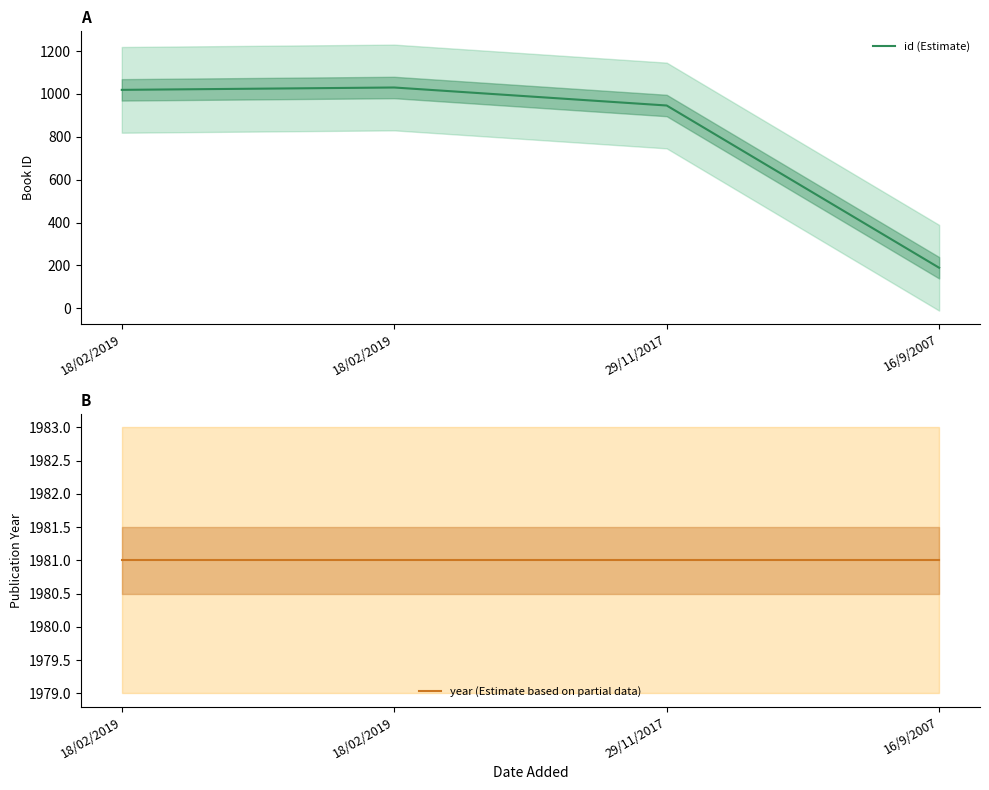

What is the label of the 3rd point from the right?

18/02/2019